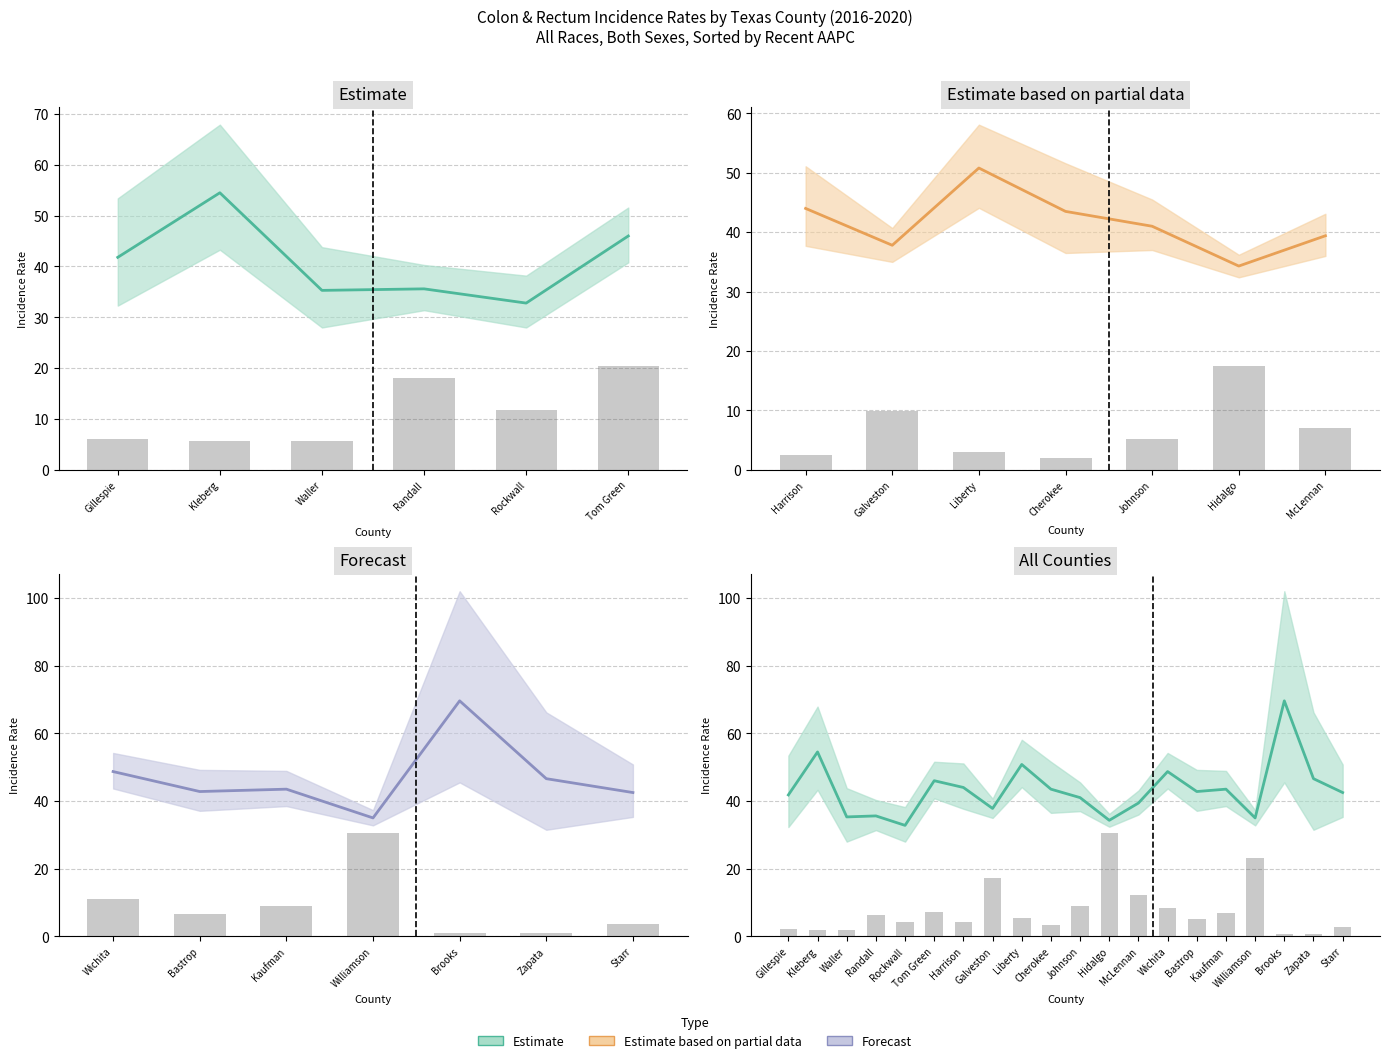

What is the sum of all Avg Annual Count (scaled) values?

154.1